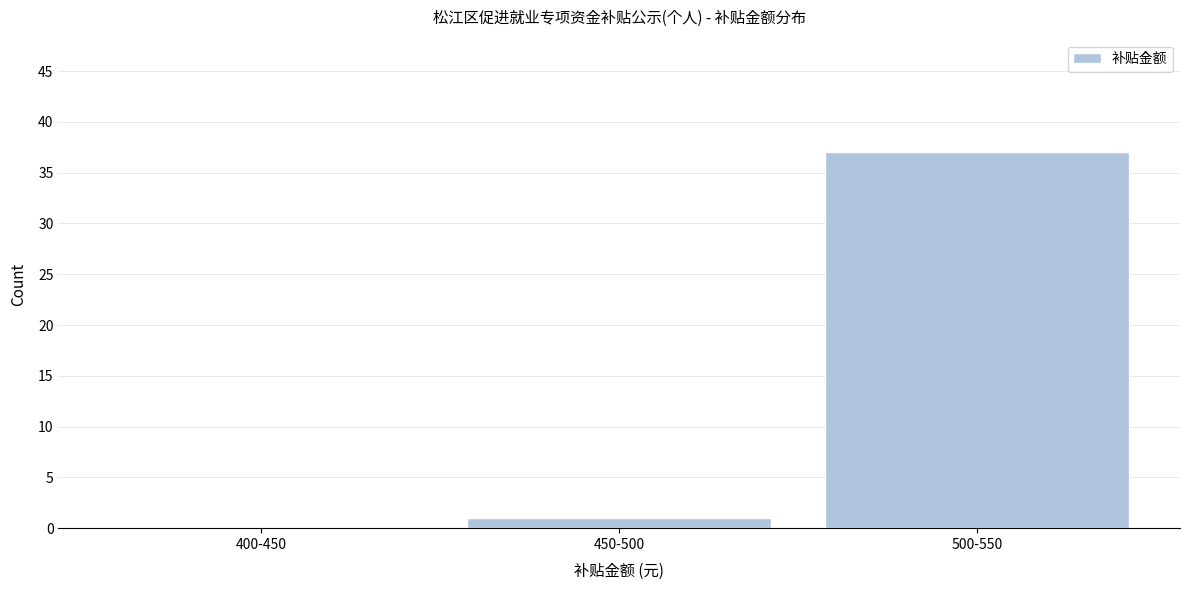

What is the change in value from 400-450 to 450-500?

+1